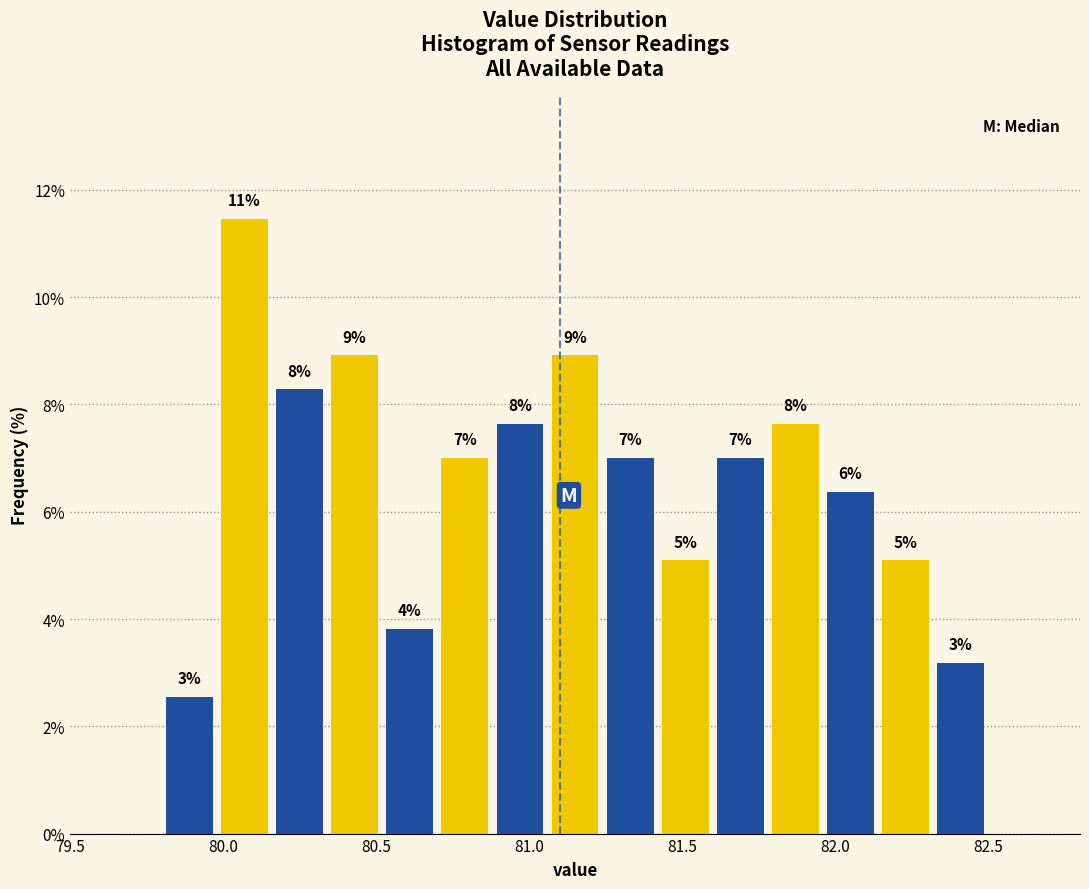

Read against the x-axis, roughly where is the centre of the tallest bar?

80.05